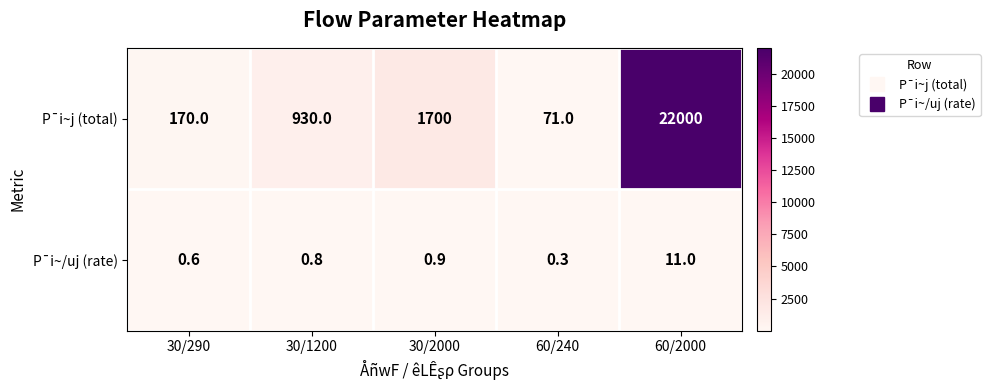

Rank the series by their maximum value, from lowest to highest.

P¯i~/uj (rate), P¯i~j (total)